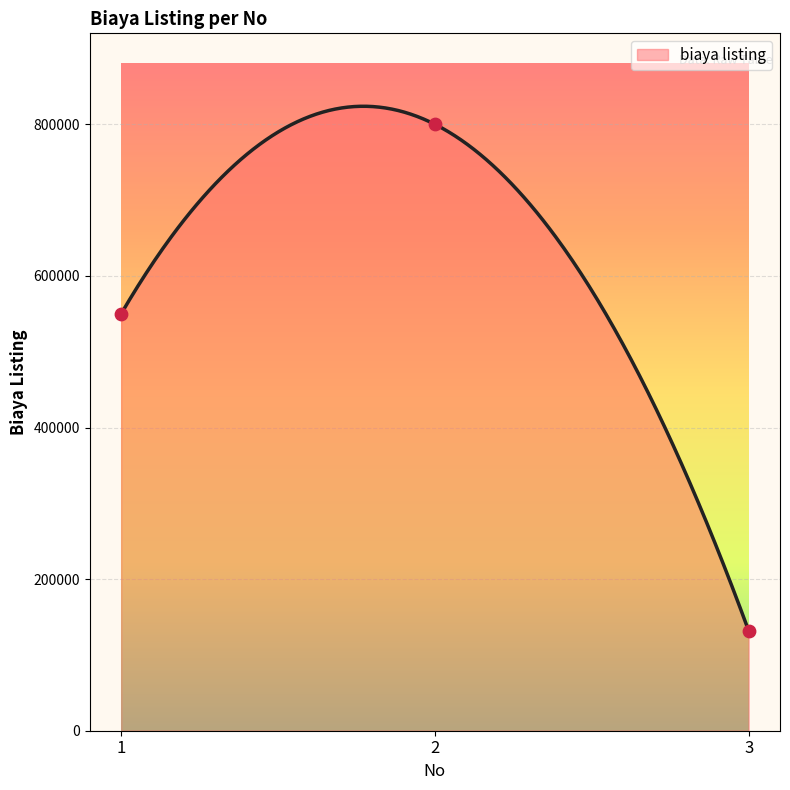

Approximately how many times larger is the value at 1 compared to 3?

4.2